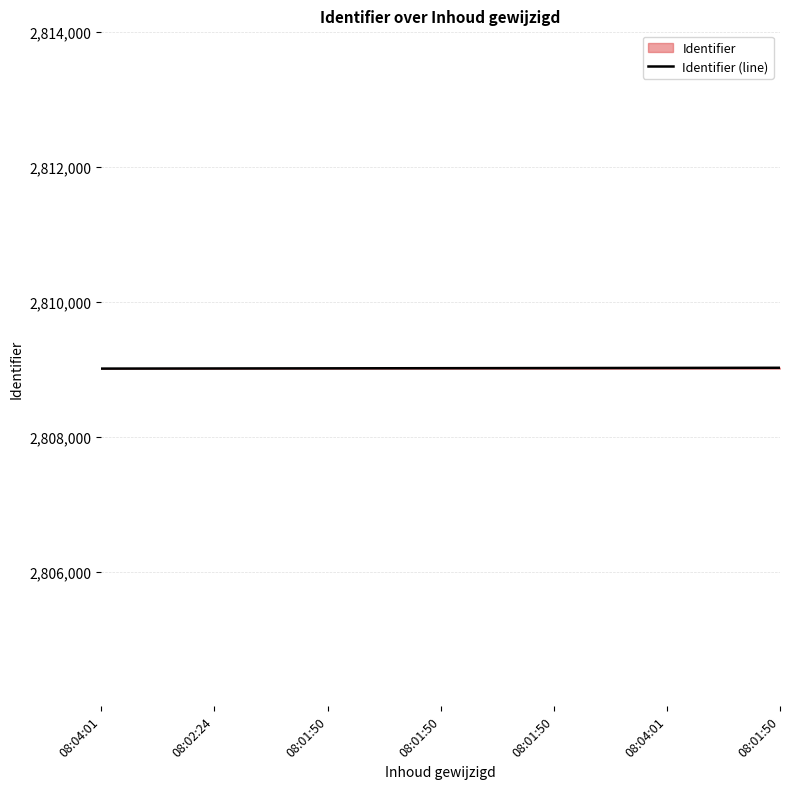

Which has a higher value, 08:01:50 or 08:01:50?

08:01:50